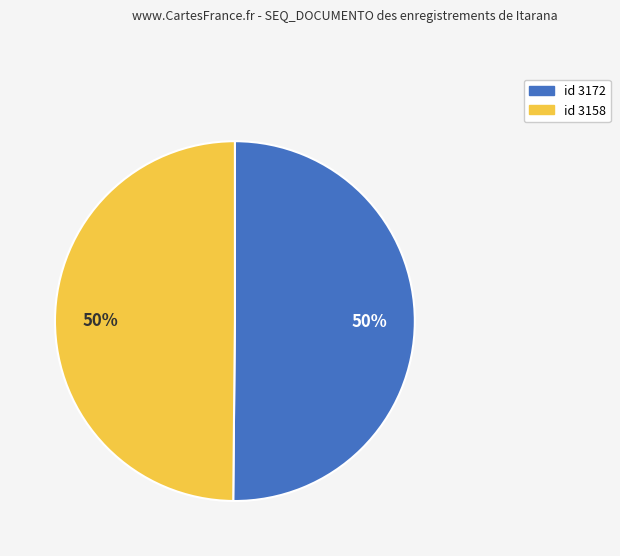

How many slices are in this pie chart?

2